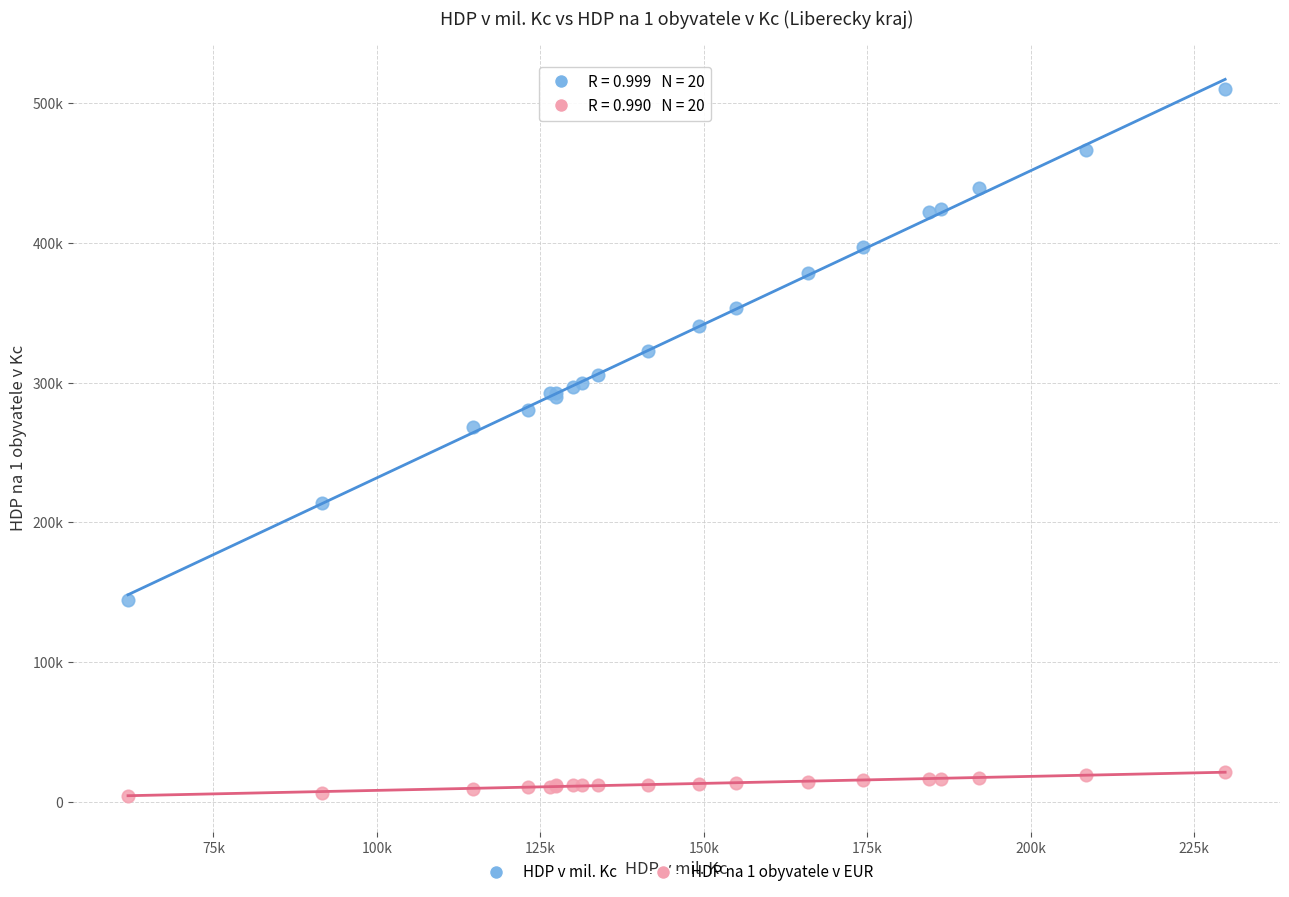

What are all the series names shown in the legend?

HDP v mil. Kc, HDP na 1 obyvatele v EUR